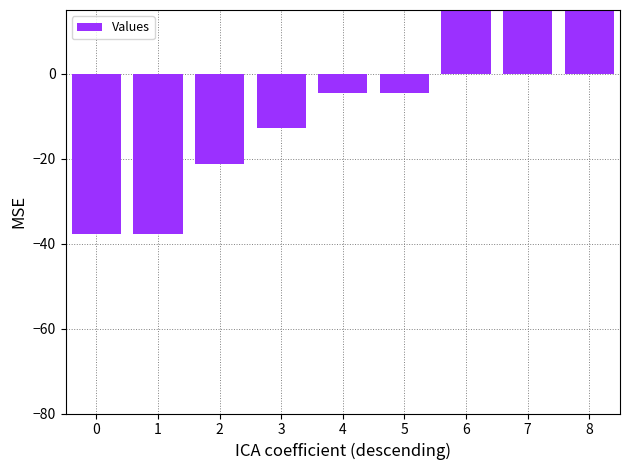

What is the difference between the maximum and minimum values?

107.8